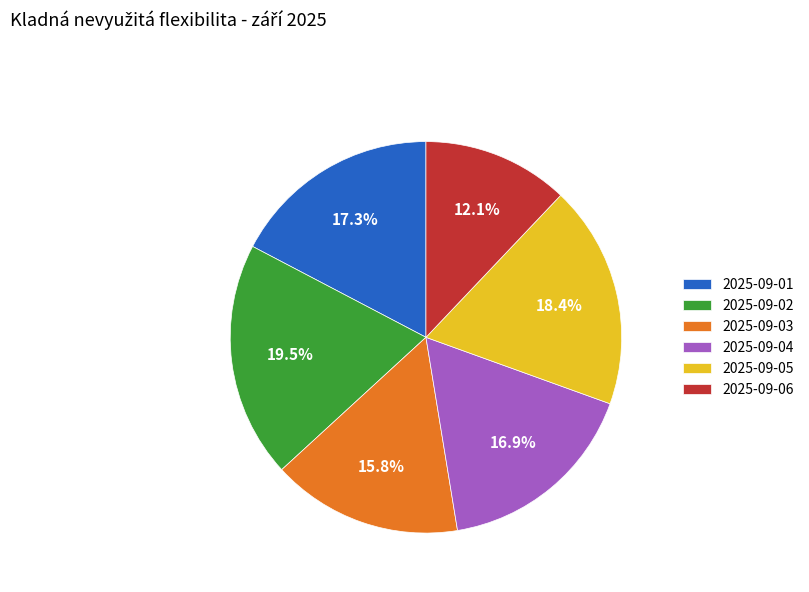

Between 2025-09-01 and 2025-09-03, which is larger?

2025-09-01